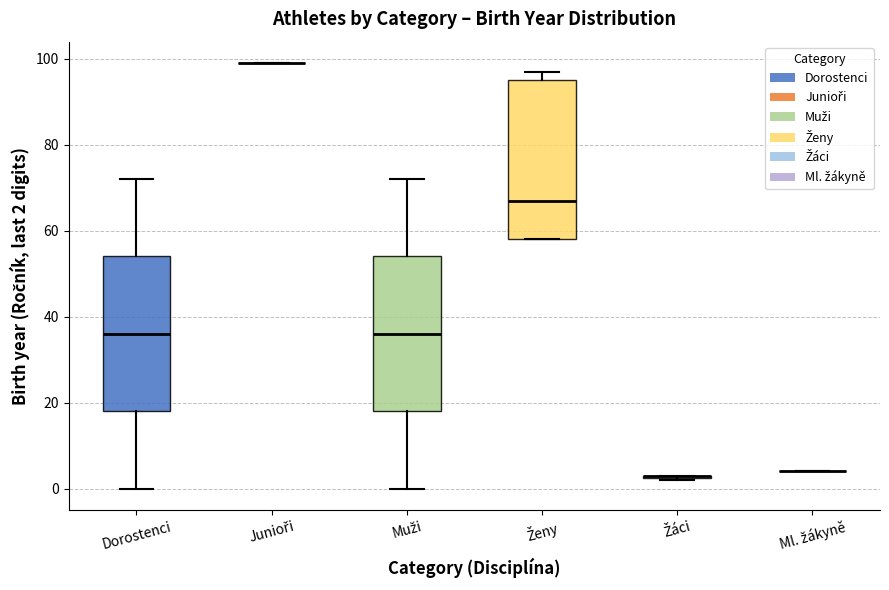

Where does the median line of the box for Muži sit on the y-axis? The values are not printed on the chart, so give them approximately, as read against the axis.

36